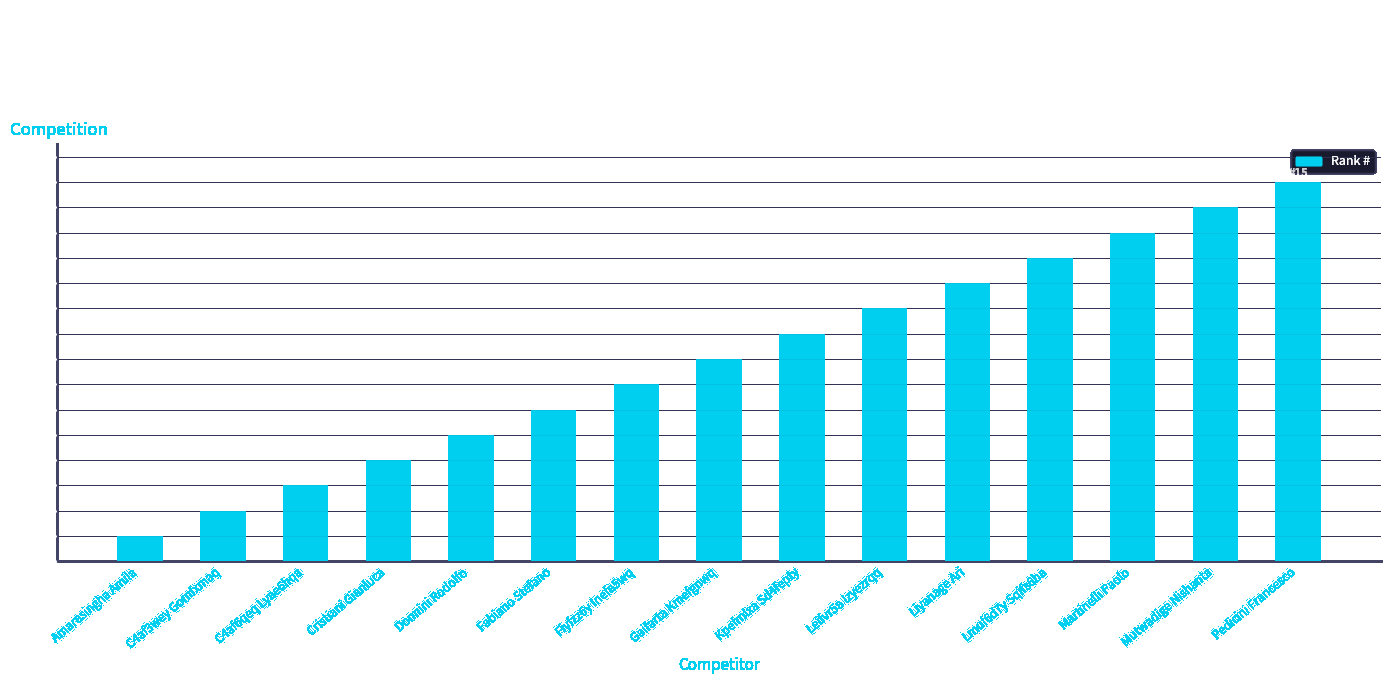

What is the average value?

8